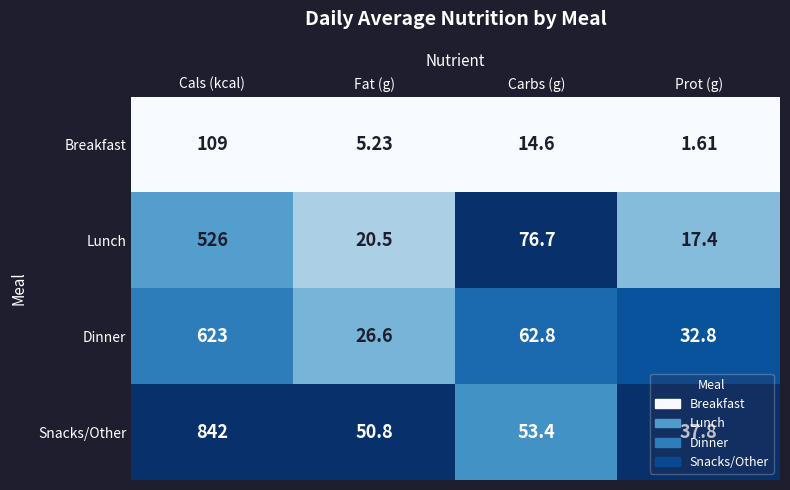

List the series in order of their peak value, lowest first.

Breakfast, Lunch, Dinner, Snacks/Other